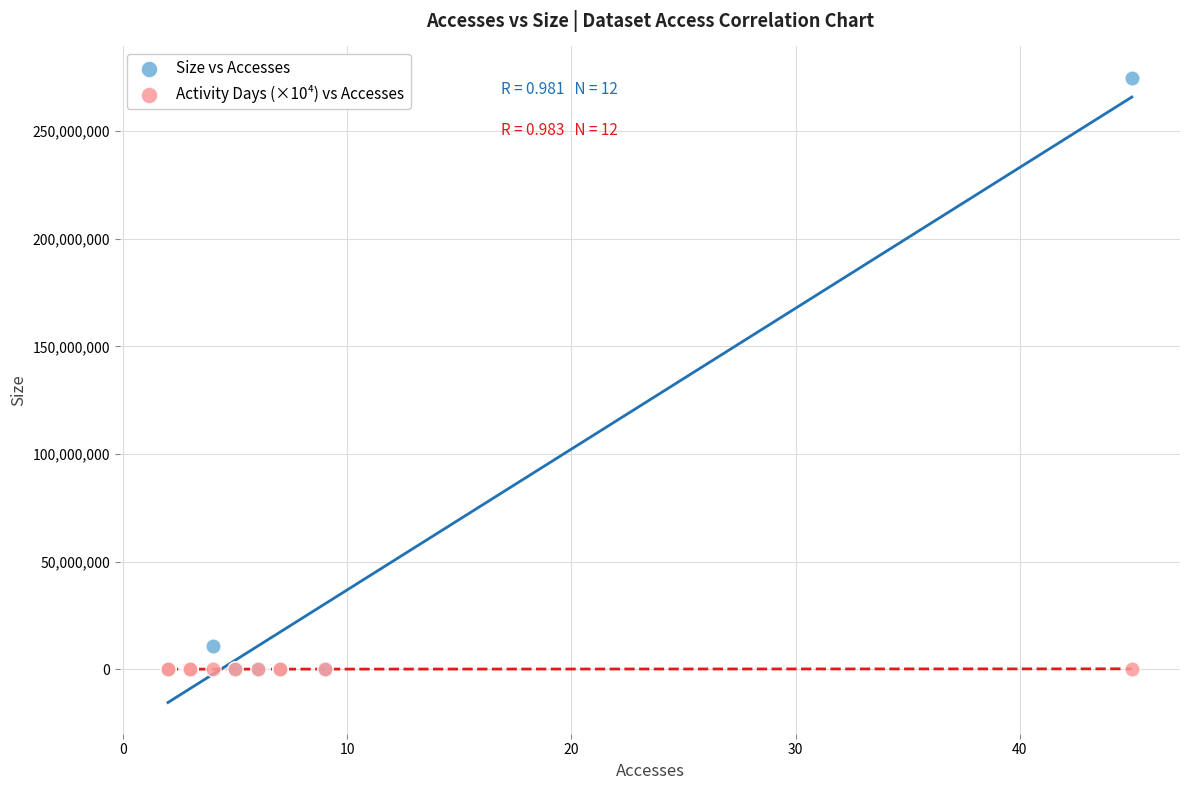

Which series has the widest spread of Y values?

Size vs Accesses